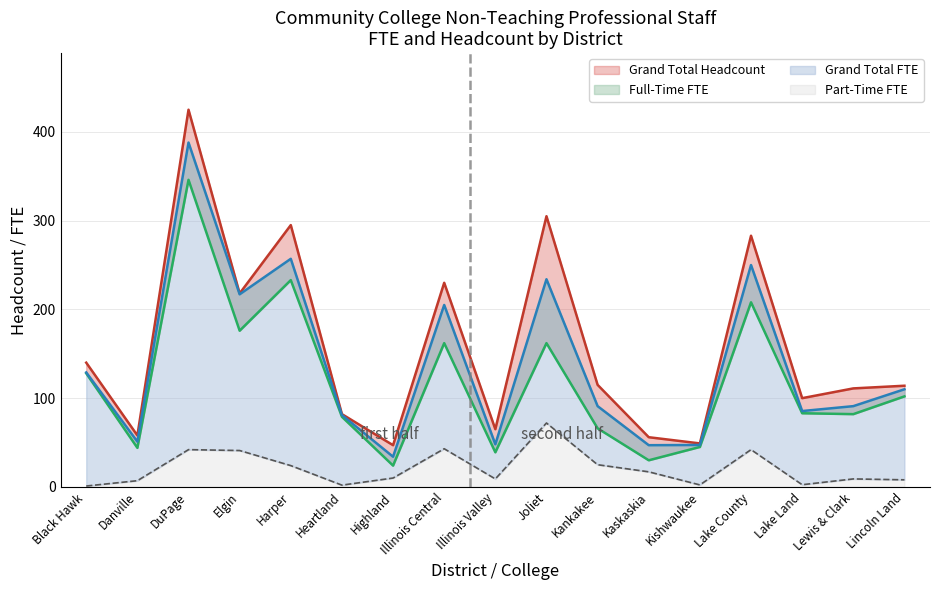

How many categories are shown in the chart?

17